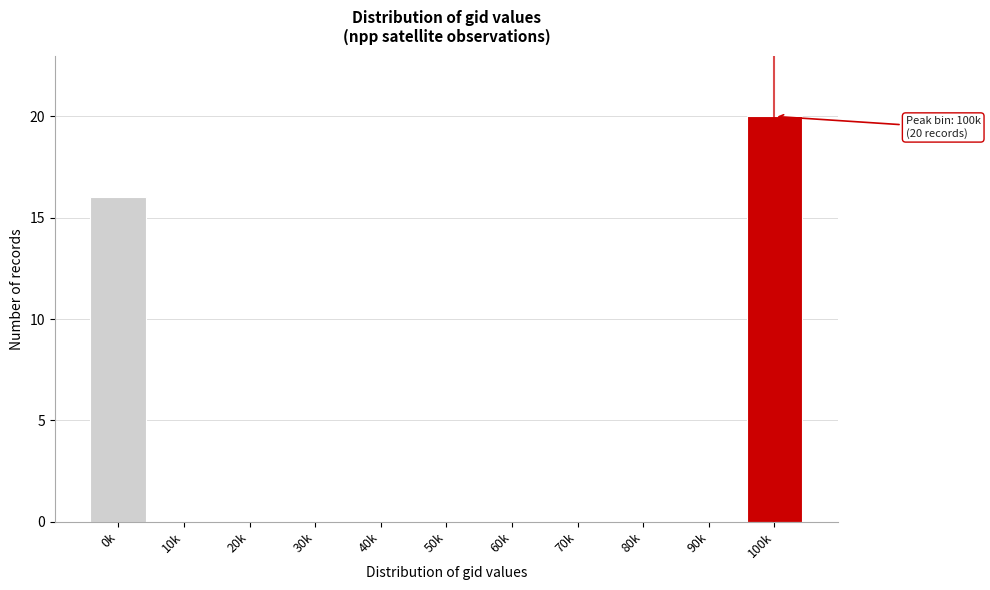

Reading right to left, what are all the values shown in this chart?

100k=20	90k=0	80k=0	70k=0	60k=0	50k=0	40k=0	30k=0	20k=0	10k=0	0k=16